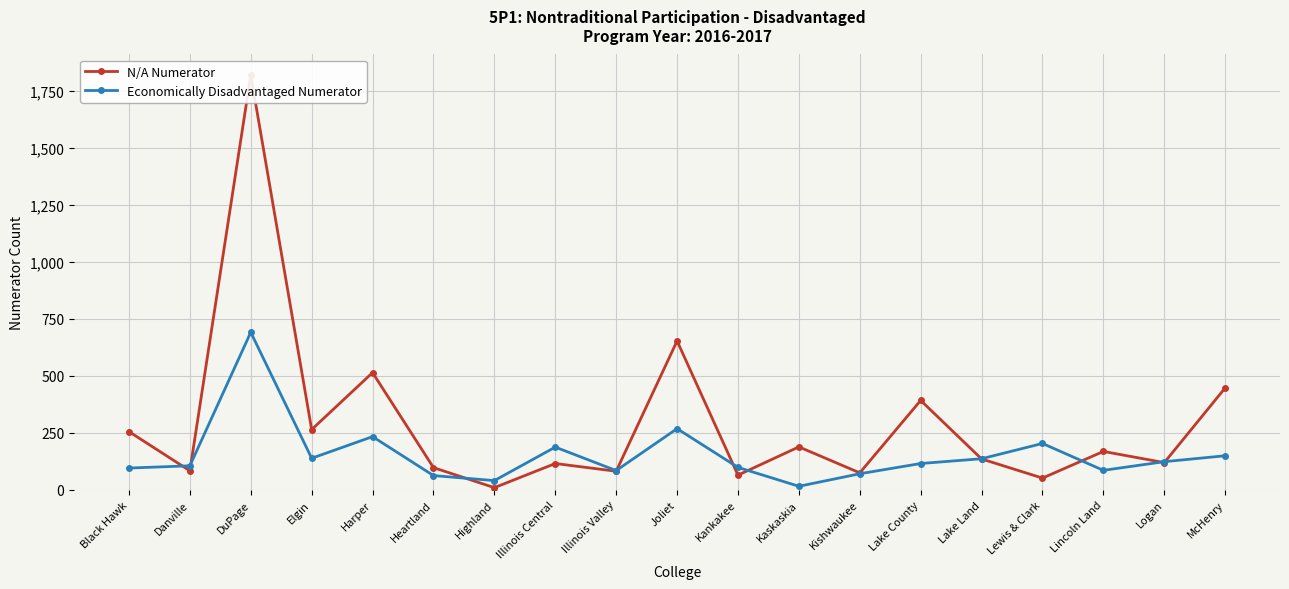

What is the difference between the second highest and second lowest values in the N/A Numerator series?

602